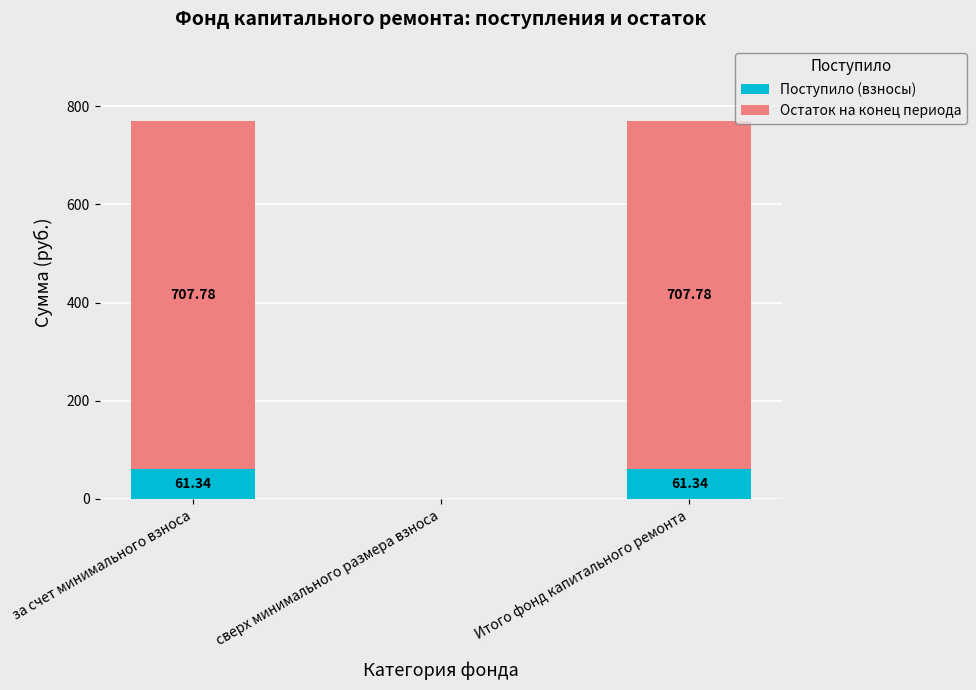

Are the bars horizontal?

No